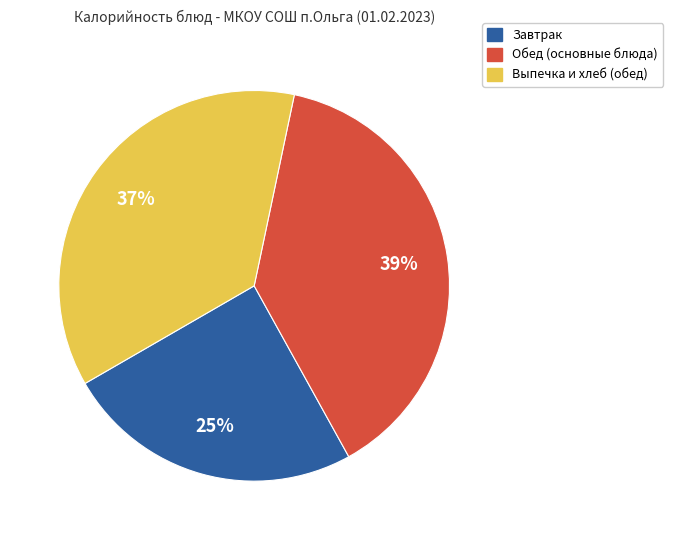

Is there any slice that represents more than half of the pie?

No